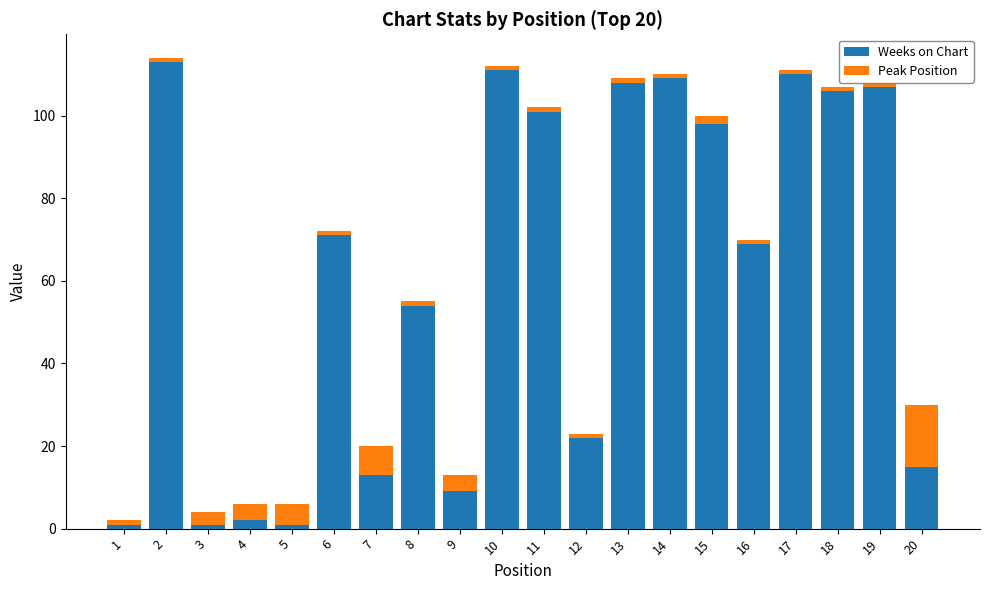

Reading left to right, extract all data points from this chart.

Weeks on Chart: 1=1	2=113	3=1	4=2	5=1	6=71	7=13	8=54	9=9	10=111	11=101	12=22	13=108	14=109	15=98	16=69	17=110	18=106	19=107	20=15
Peak Position: 1=1	2=1	3=3	4=4	5=5	6=1	7=7	8=1	9=4	10=1	11=1	12=1	13=1	14=1	15=2	16=1	17=1	18=1	19=1	20=15